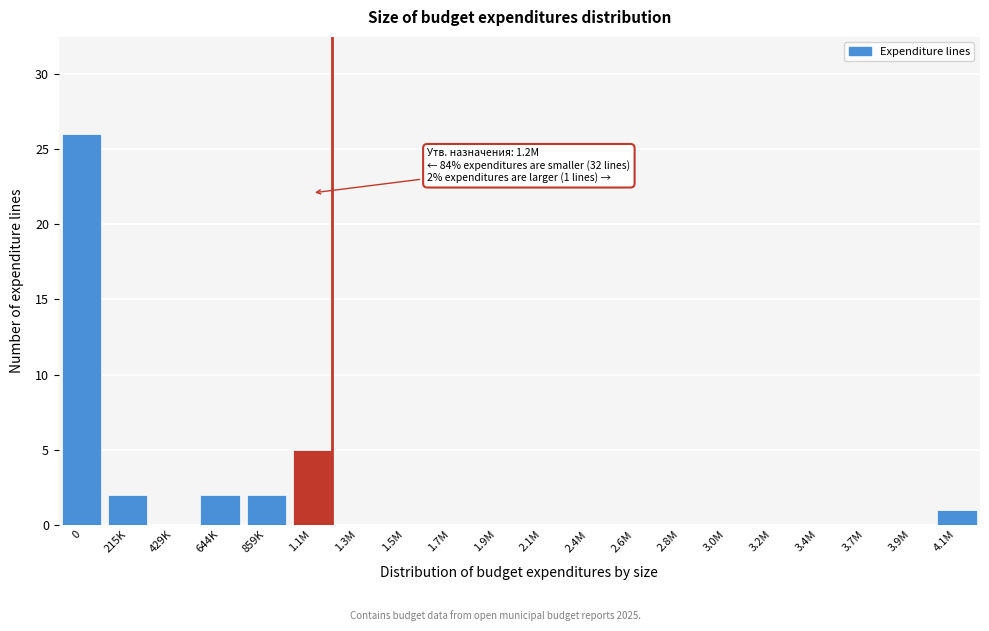

Reading left to right, transcribe all the data shown in this chart.

0=26	215K=2	429K=0	644K=2	859K=2	1.1M=5	1.3M=0	1.5M=0	1.7M=0	1.9M=0	2.1M=0	2.4M=0	2.6M=0	2.8M=0	3.0M=0	3.2M=0	3.4M=0	3.7M=0	3.9M=0	4.1M=1